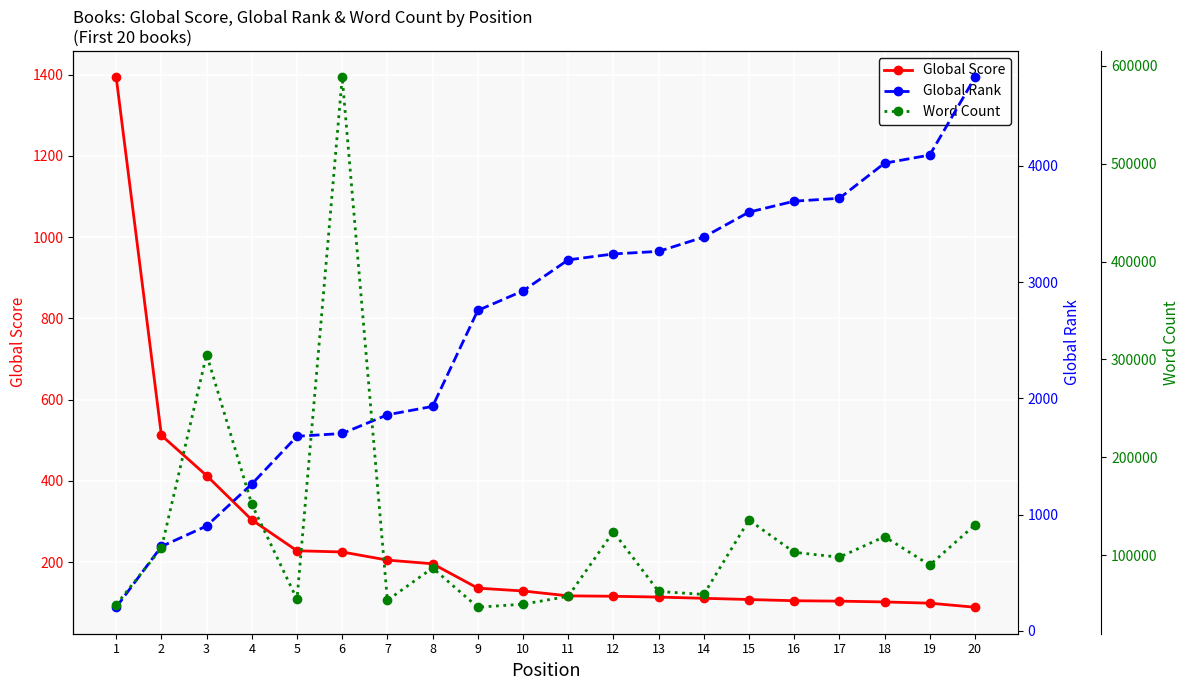

The Word Count series shows 26788 at 17. True or false?

False